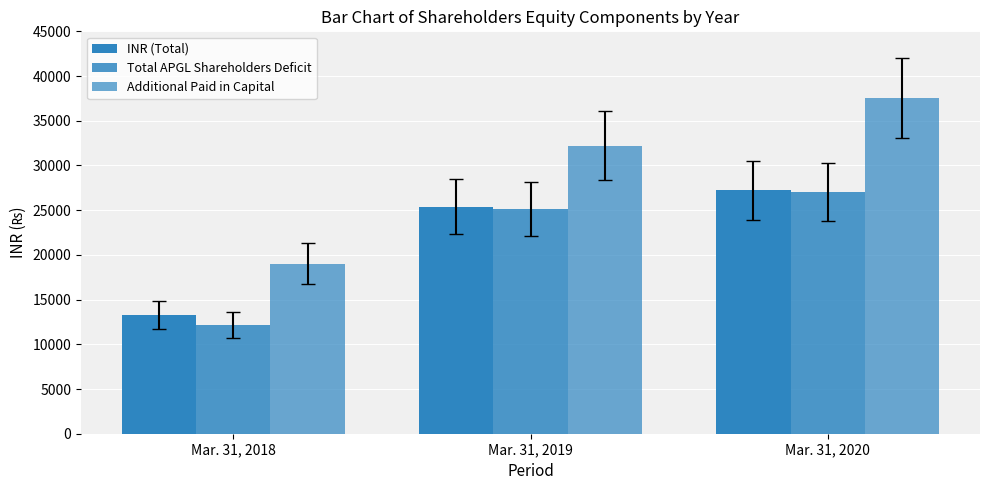

Which series has the largest total across all categories?

Additional Paid in Capital